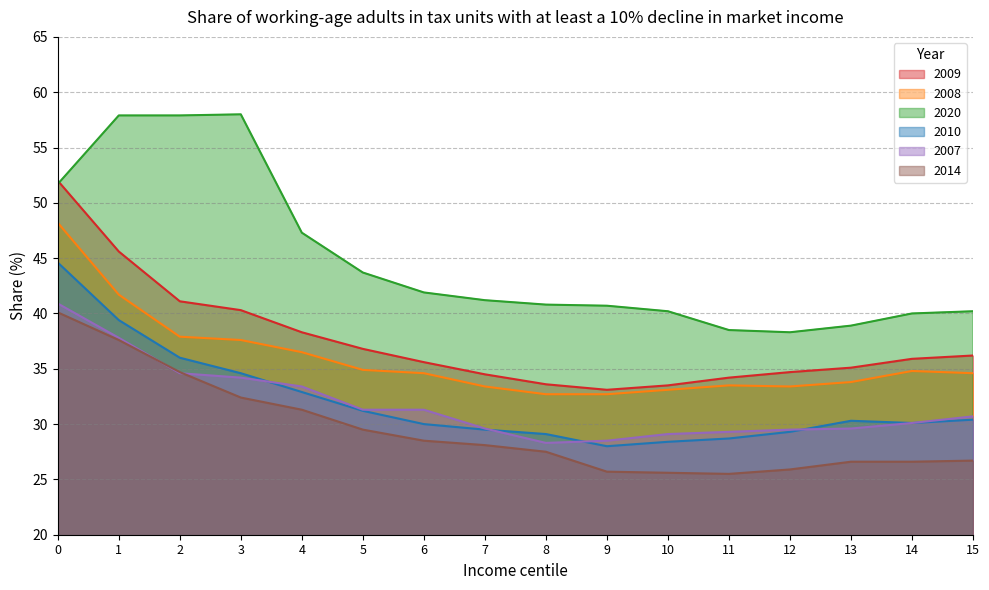

At how many categories does at least one series exceed 49?

4